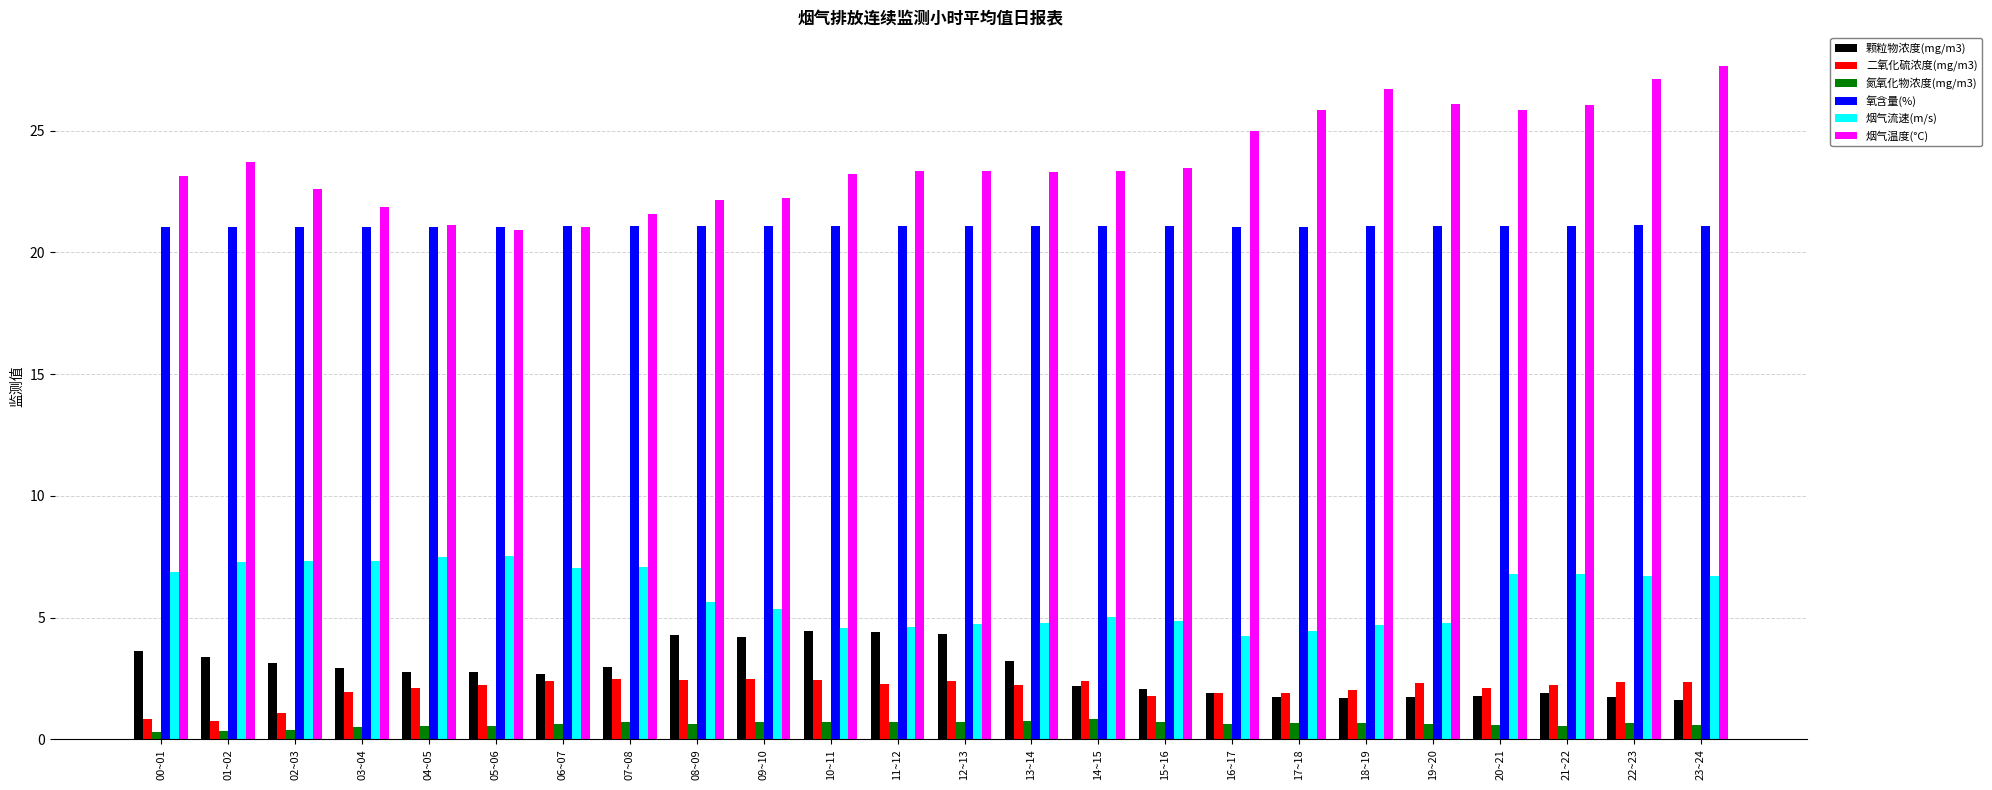

What is the maximum value shown in the chart?

27.7